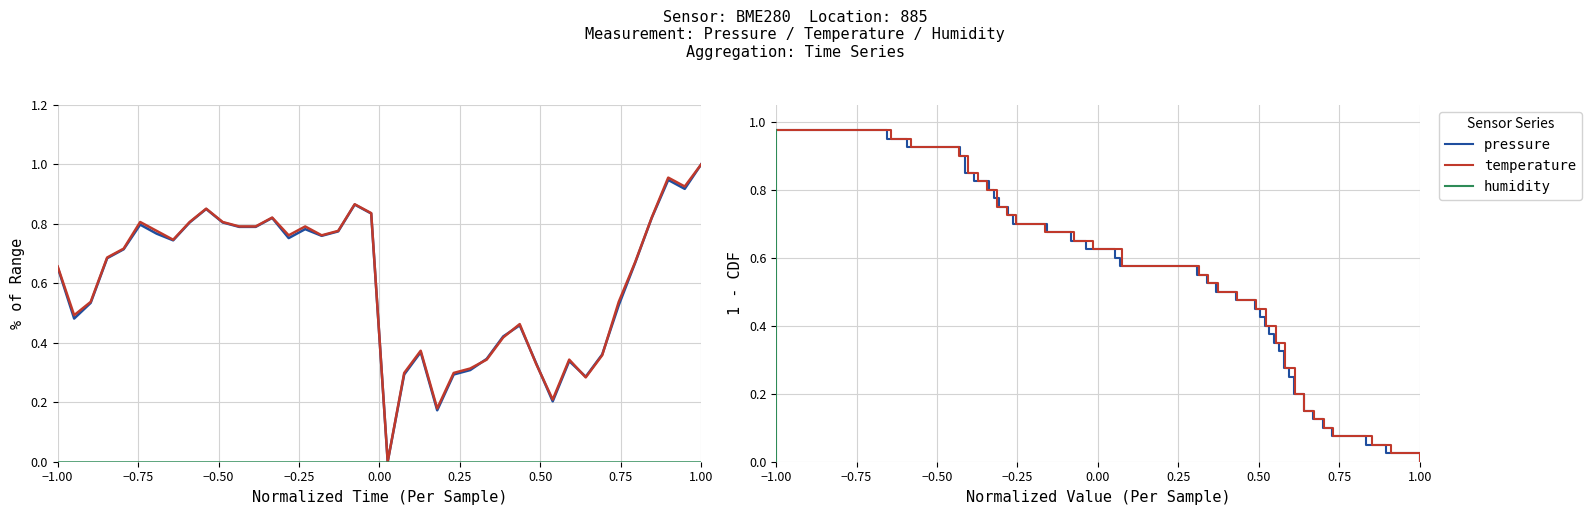

How many series are shown in this chart?

3